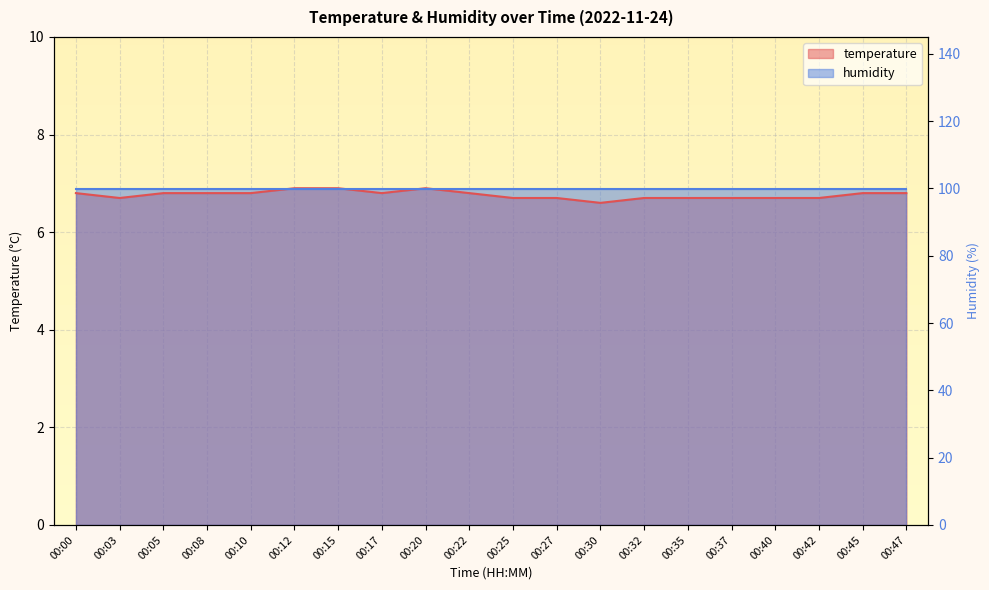

What is the change in value from 00:03 to 00:22?

+0.1